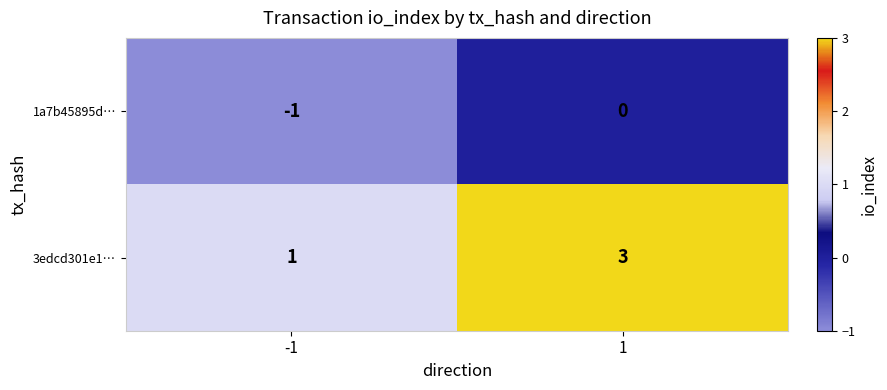

Reading left to right, transcribe all the data shown in this chart.

1a7b45895d…: -1	0
3edcd301e1…: 1	3